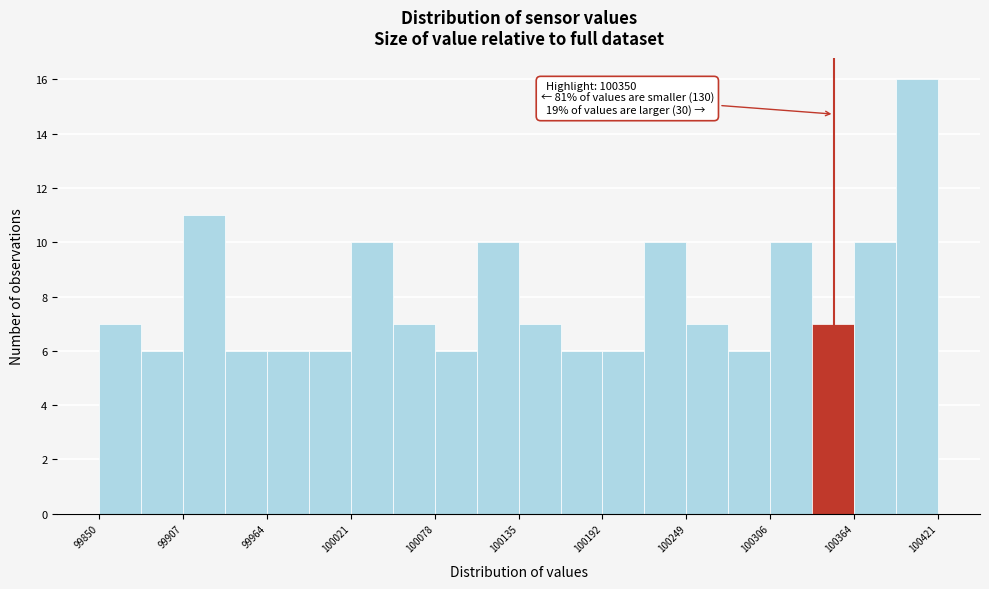

Around what value on the x-axis is the tallest bar? Give the approximate position of its centre, as read against the axis.

100410